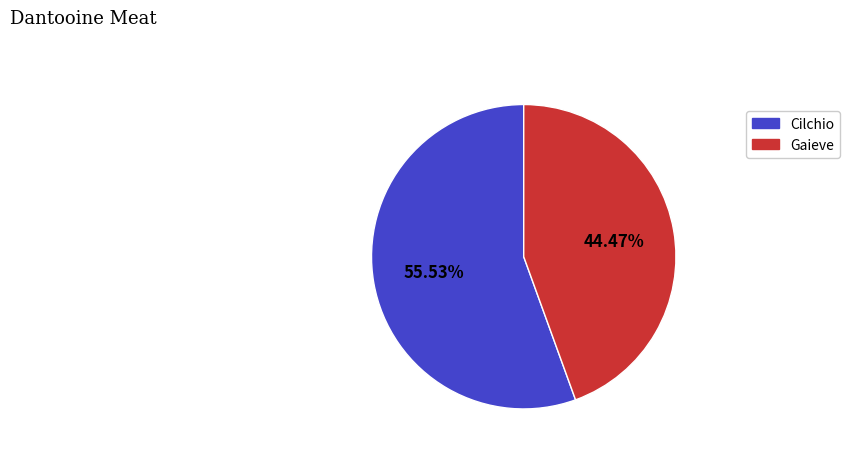

What percentage do Cilchio and Gaieve together represent?

100.0%